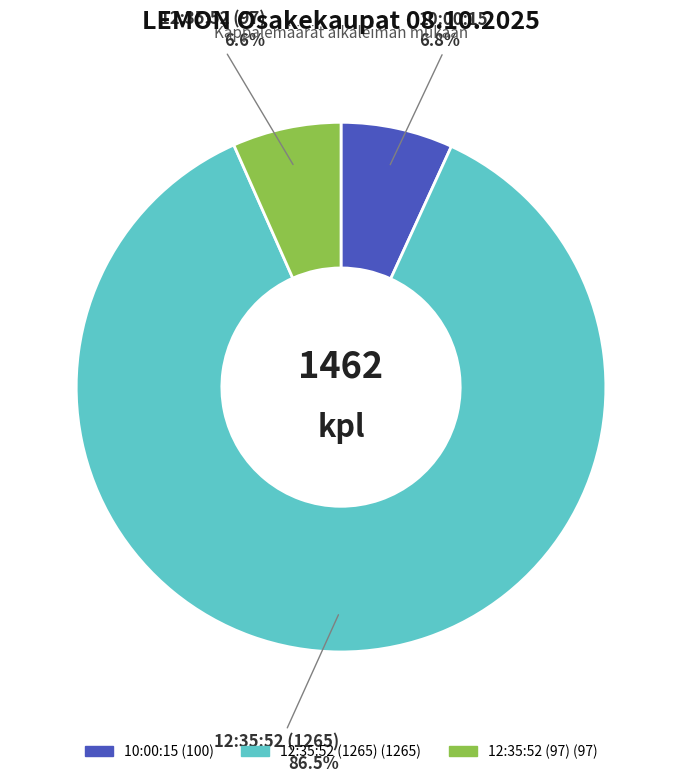

What percentage is the 12:35:52 (97) slice, to the nearest percent?

7%